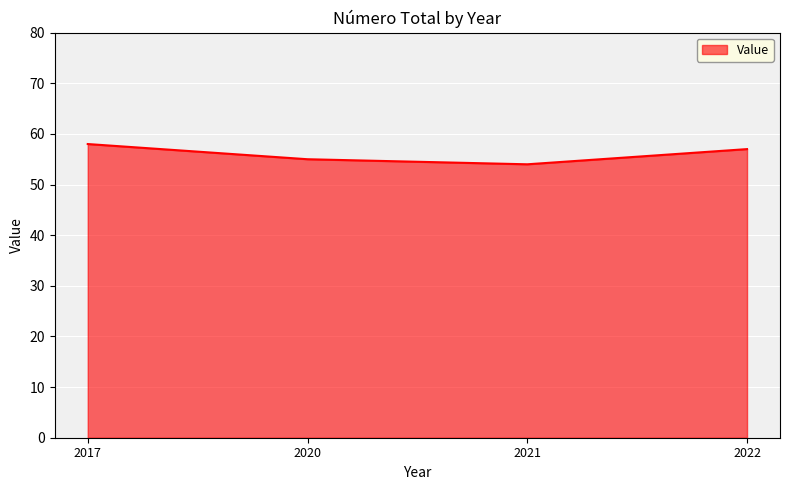

Rank the categories by value from lowest to highest.

2021, 2020, 2022, 2017